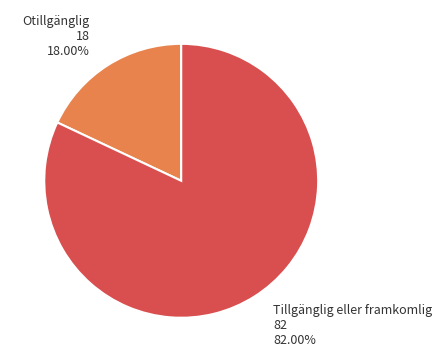

Does any single category account for the majority?

Yes